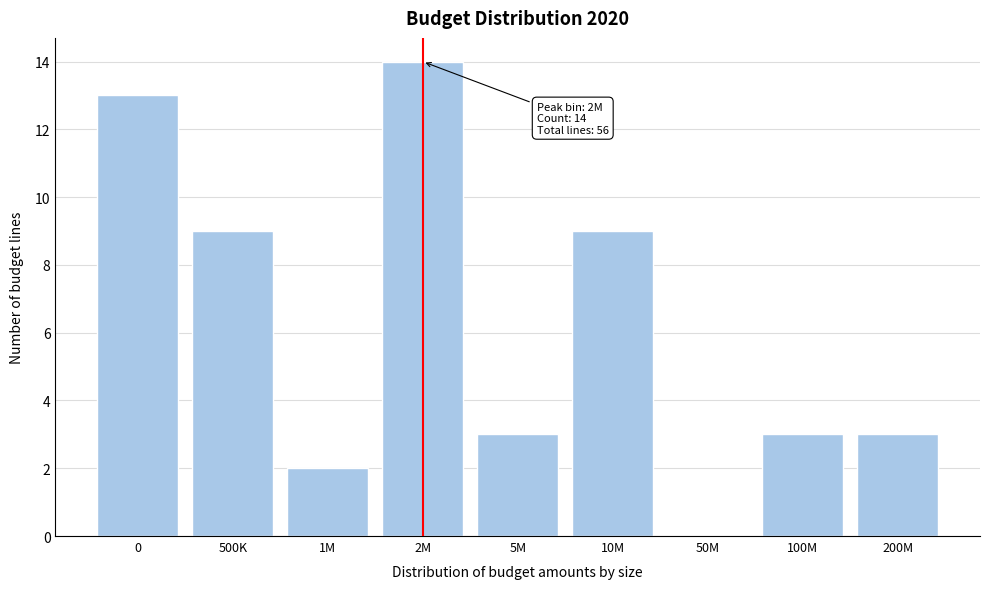

Reading left to right, extract all data points from this chart.

0=13	500K=9	1M=2	2M=14	5M=3	10M=9	50M=0	100M=3	200M=3